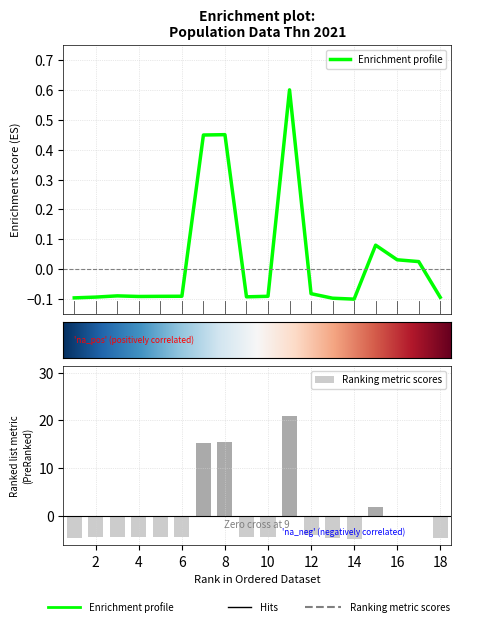

List the labels in order of value, largest first.

11, 8, 7, 15, 16, 17, 12, 3, 6, 10, 5, 4, 9, 2, 18, 1, 13, 14